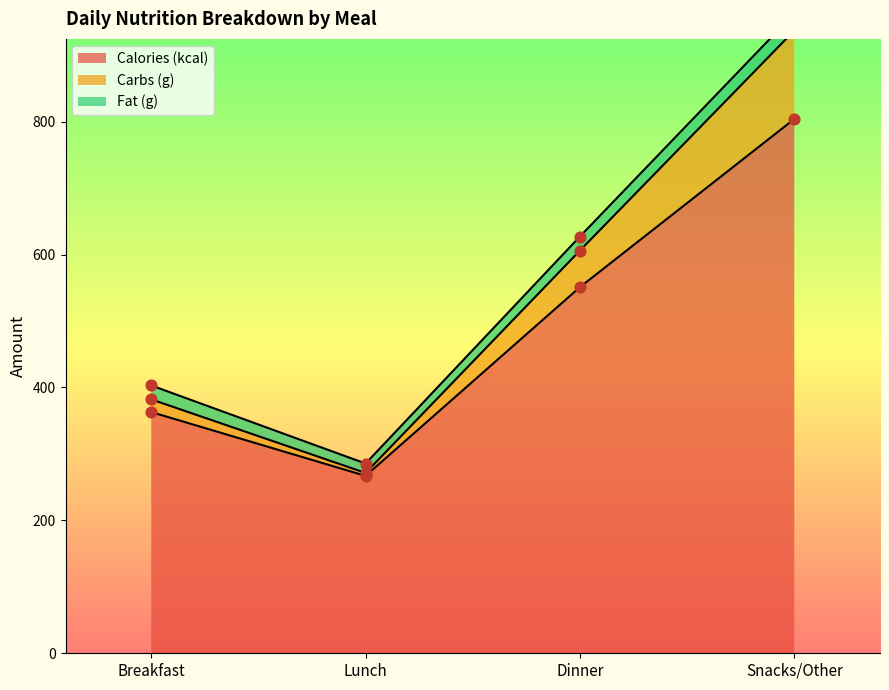

At which label does Calories (kcal) reach its minimum?

Lunch